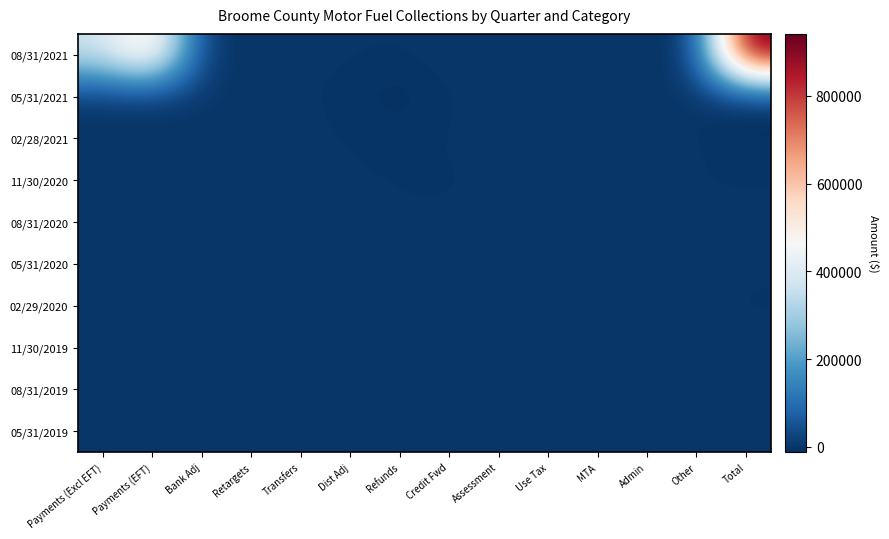

At which category is the sum across all series the highest?

Total